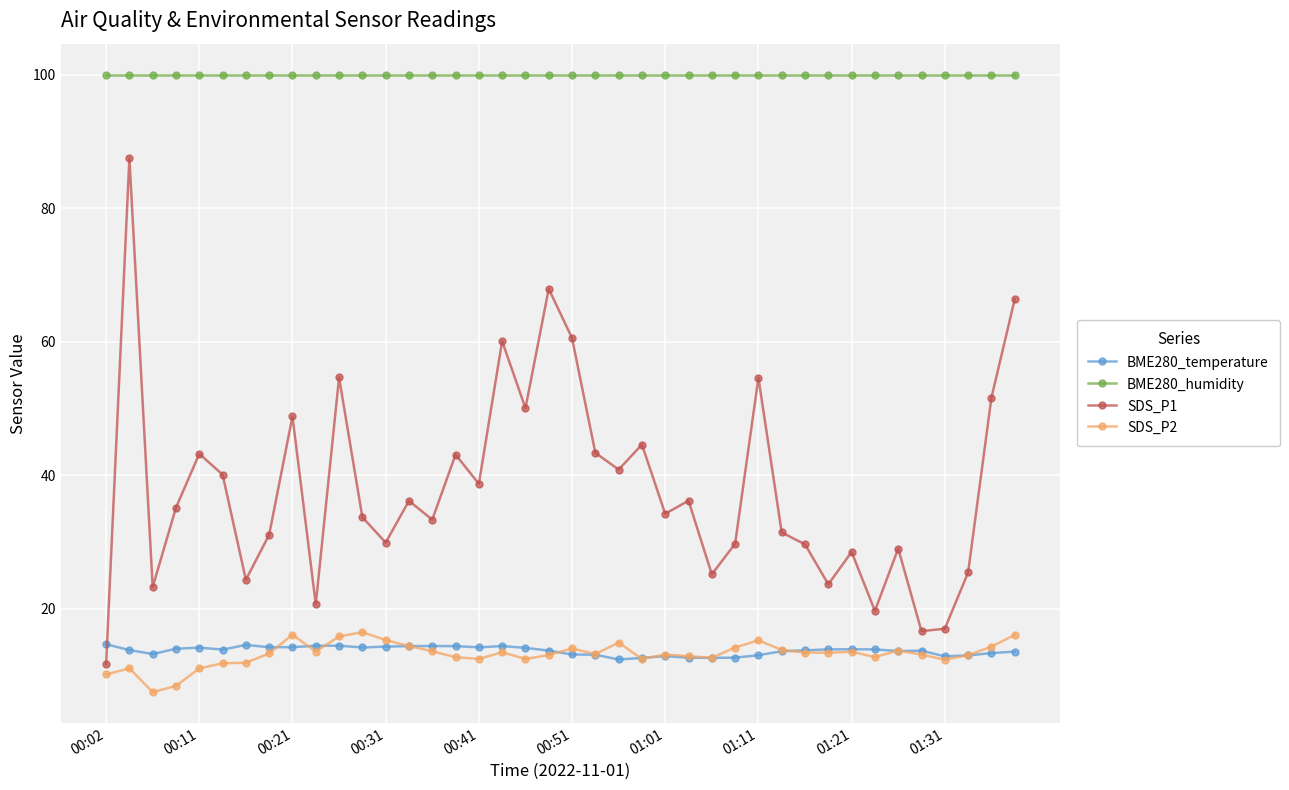

What is the value of the BME280_temperature point at the 35th from the left?

13.7